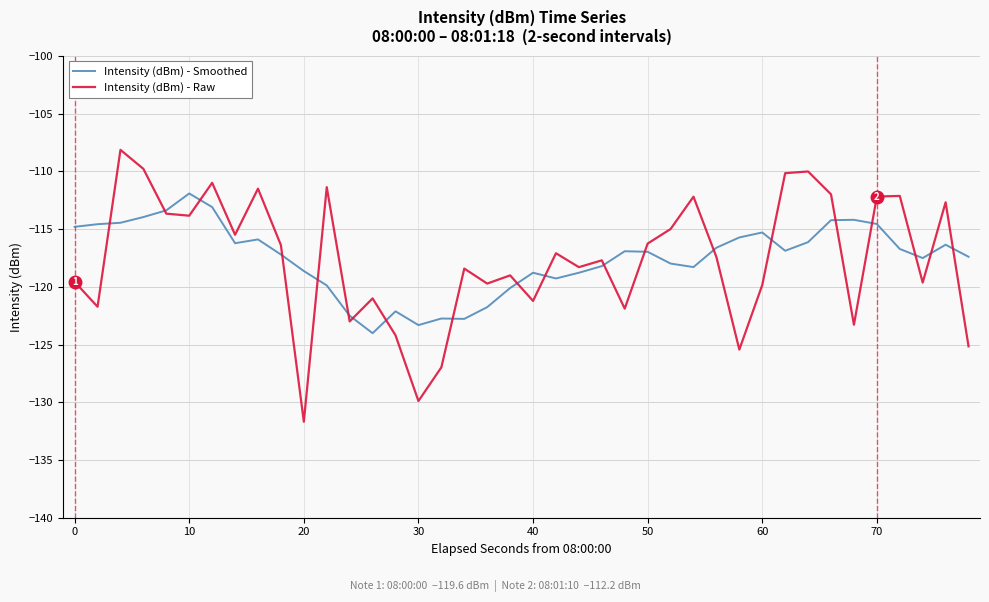

What is the sum of all Intensity (dBm) - Smoothed values?

-4700.4